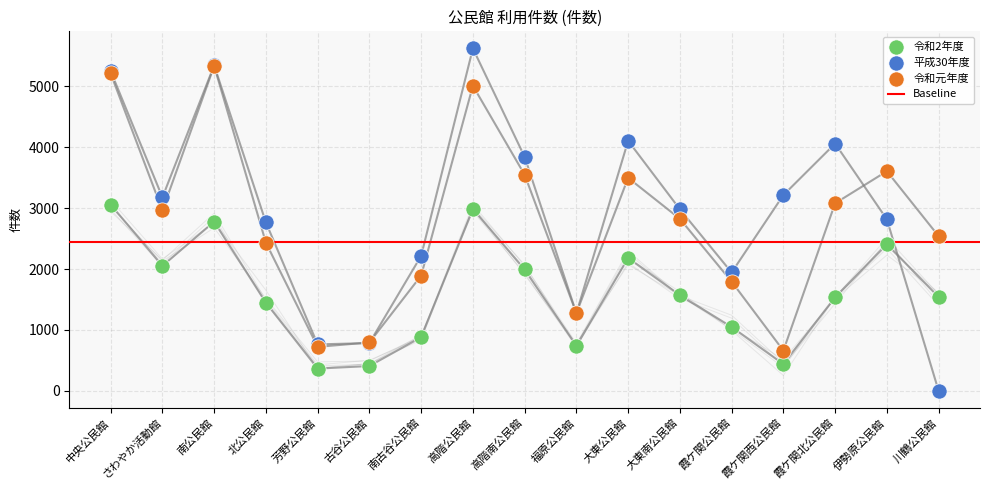

Which series has the widest spread of Y values?

平成30年度